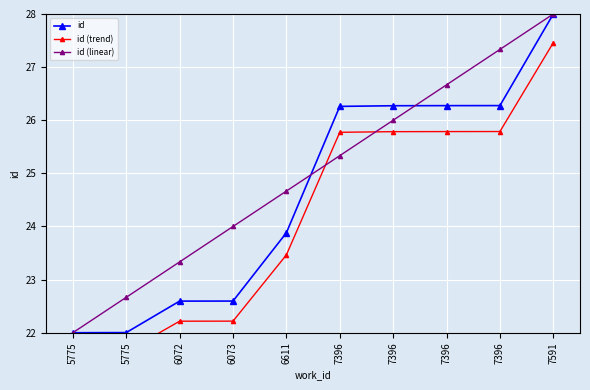

Reading left to right, extract all data points from this chart.

id: 5775=22.0	5775=22.0	6072=22.6	6073=22.6	6611=23.9	7396=26.3	7396=26.3	7396=26.3	7396=26.3	7591=28.0
id (trend): 5775=21.6	5775=21.6	6072=22.2	6073=22.2	6611=23.5	7396=25.8	7396=25.8	7396=25.8	7396=25.8	7591=27.5
id (linear): 5775=22.0	5775=22.7	6072=23.3	6073=24.0	6611=24.7	7396=25.3	7396=26.0	7396=26.7	7396=27.3	7591=28.0